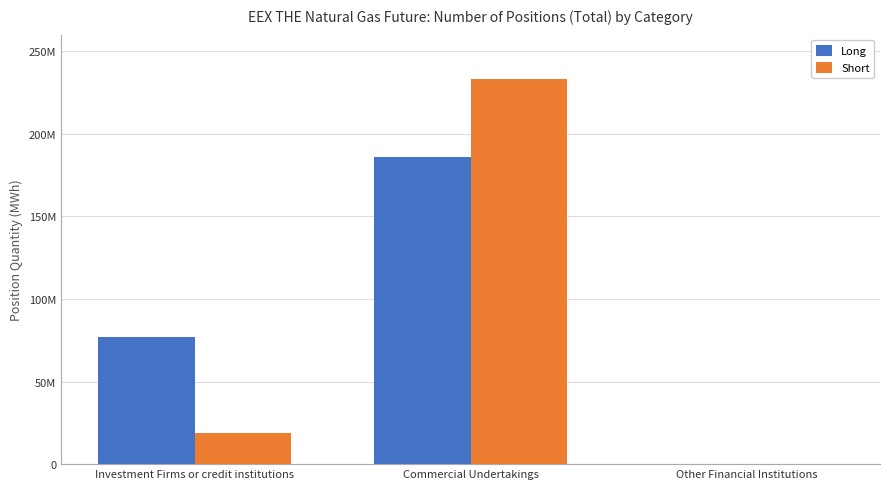

Read the Short value at Commercial Undertakings, to the nearest 100.

232910000